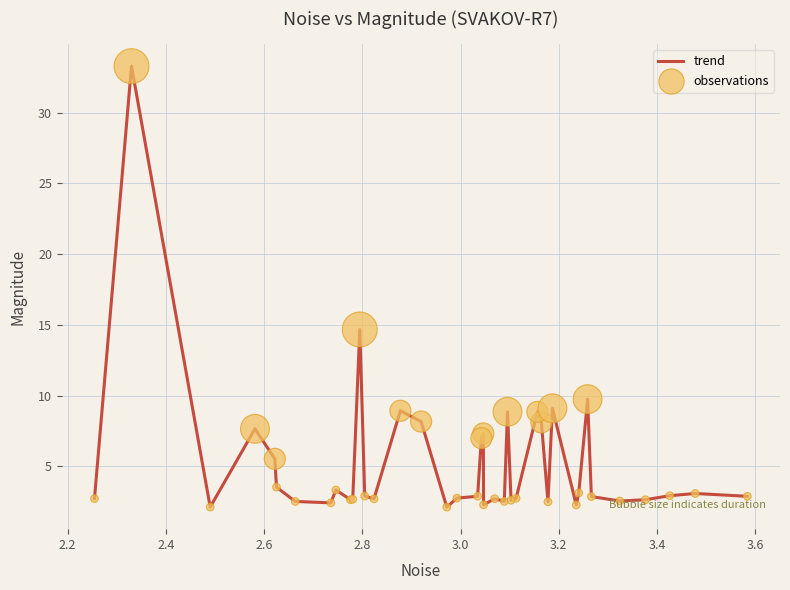

What is the minimum value shown in the chart?

2.1